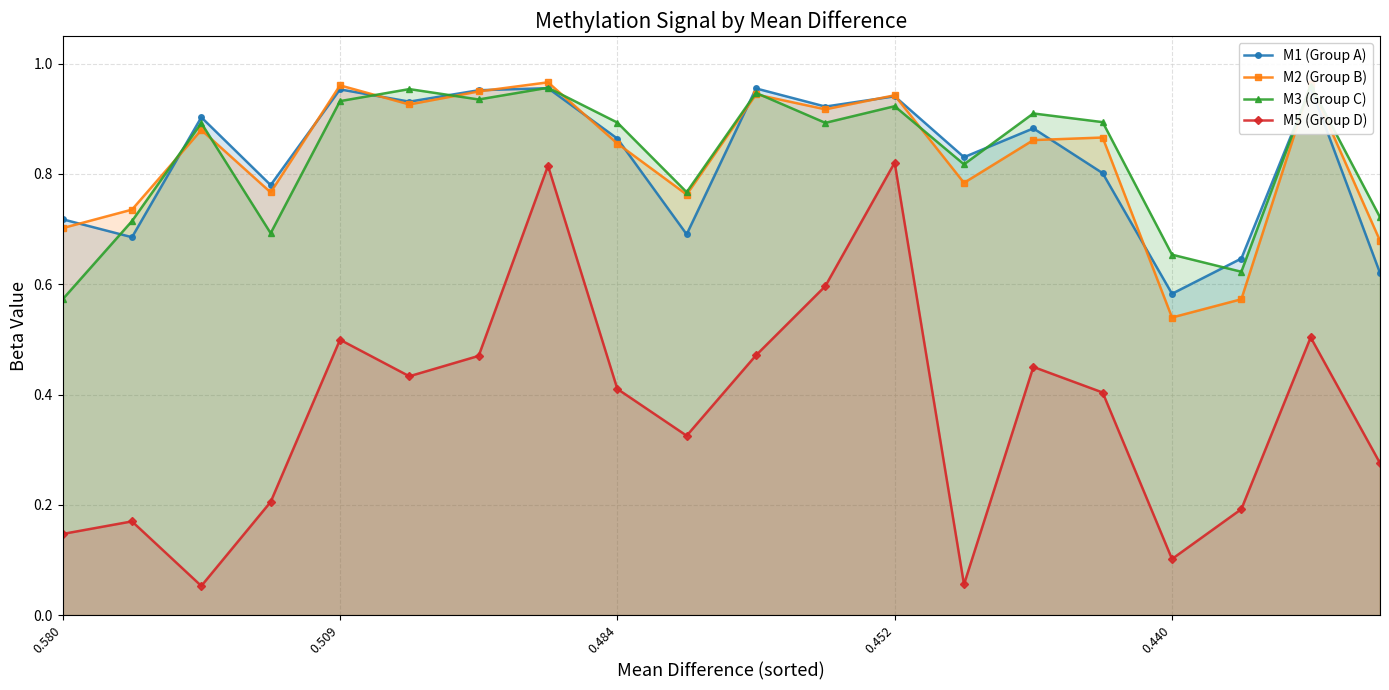

How many lines are shown in the chart?

4